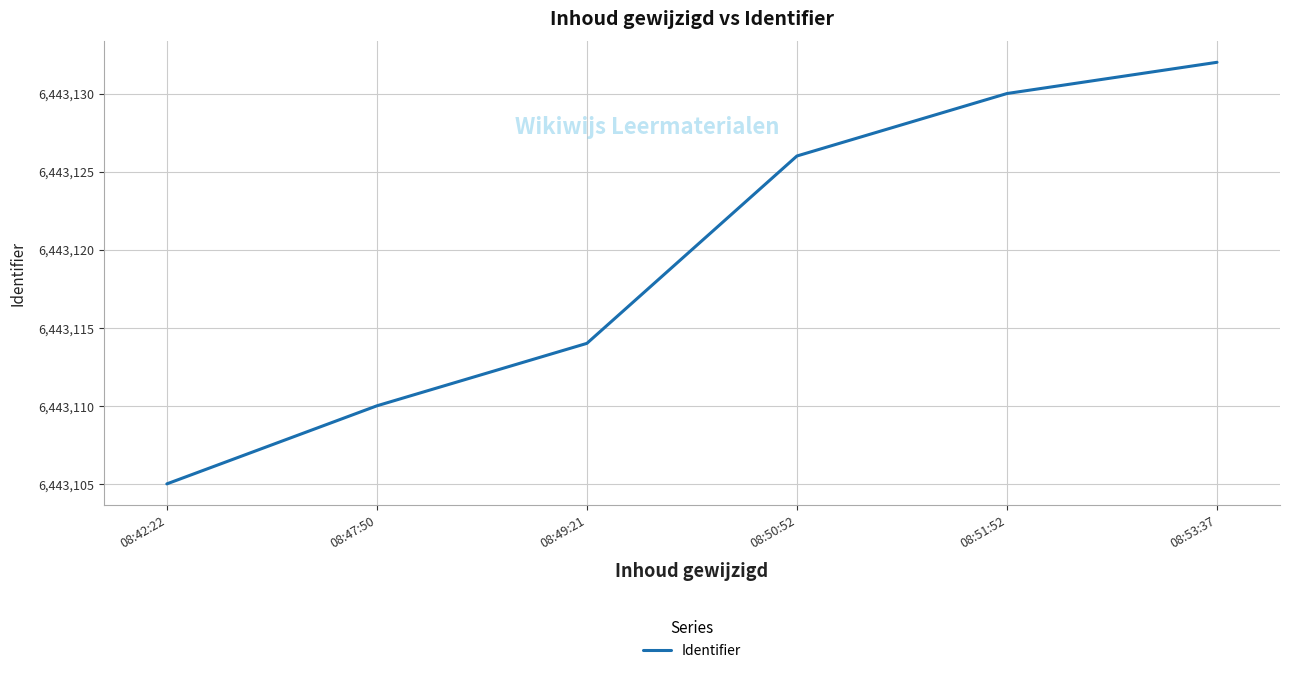

What is the change in value from 08:50:52 to 08:51:52?

+4